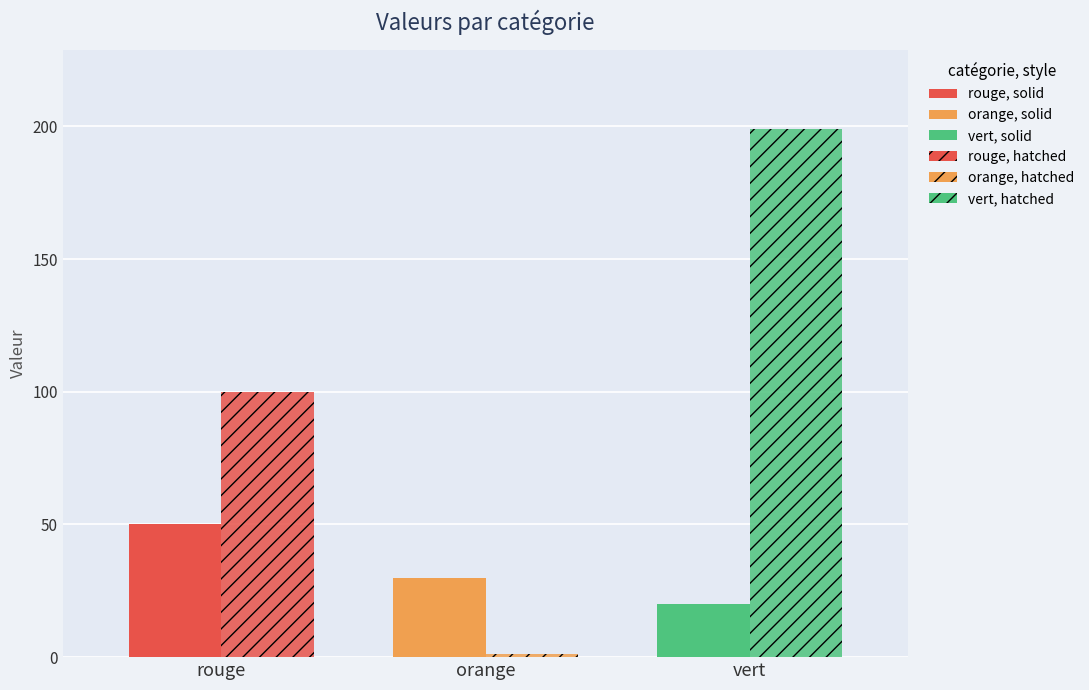

Is it true that solid equals 50 at rouge?

True